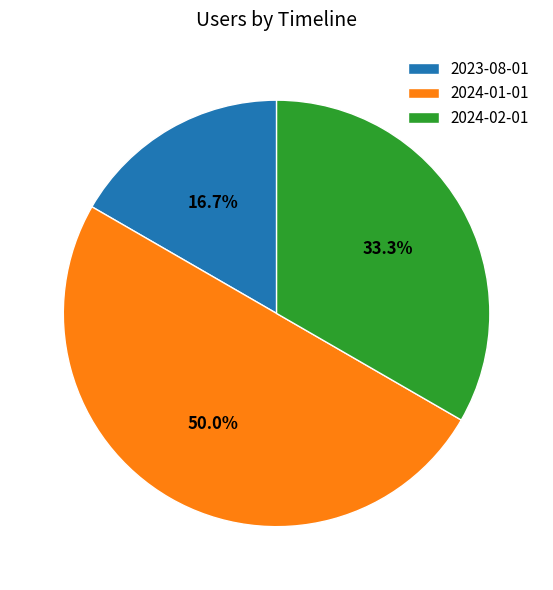

How many segments does this pie chart have?

3